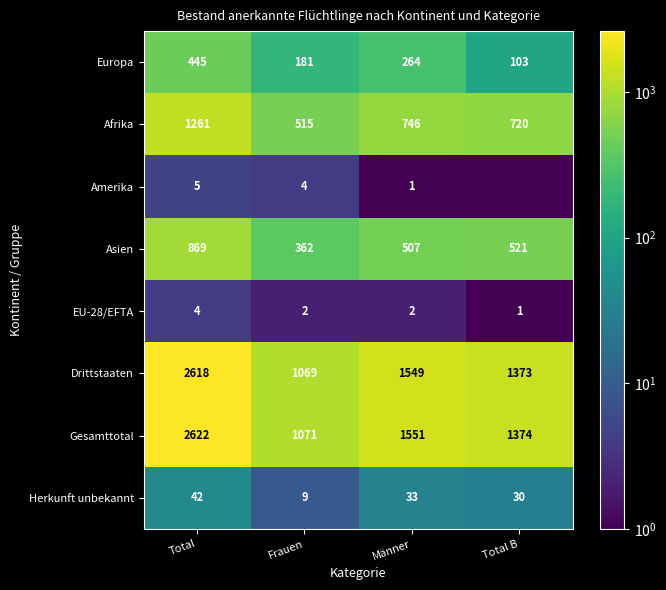

Between Total and Frauen, which is larger?

Total